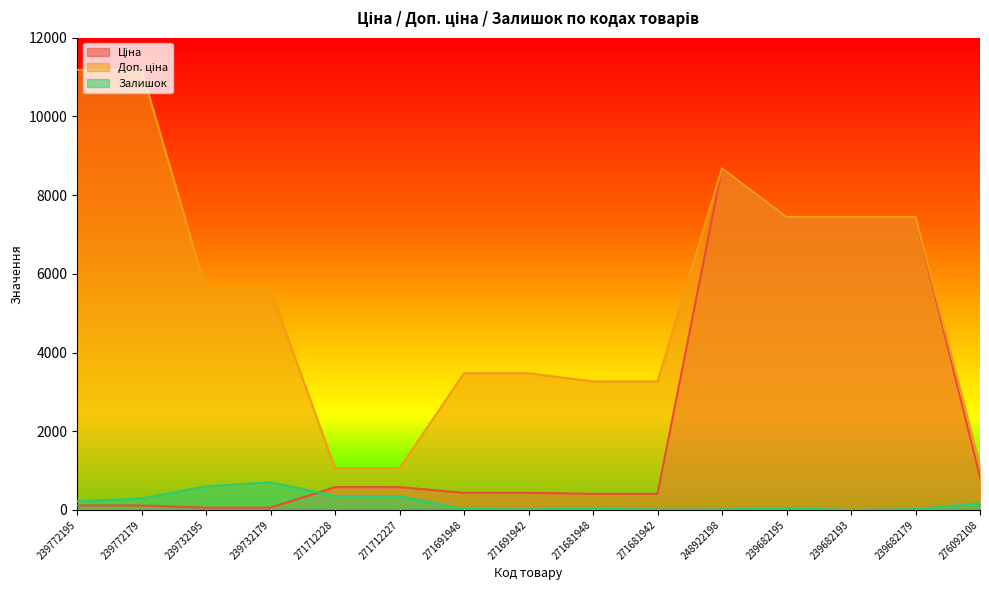

At 271681948, list the series in order from smallest to largest.

Залишок, Ціна, Доп. ціна